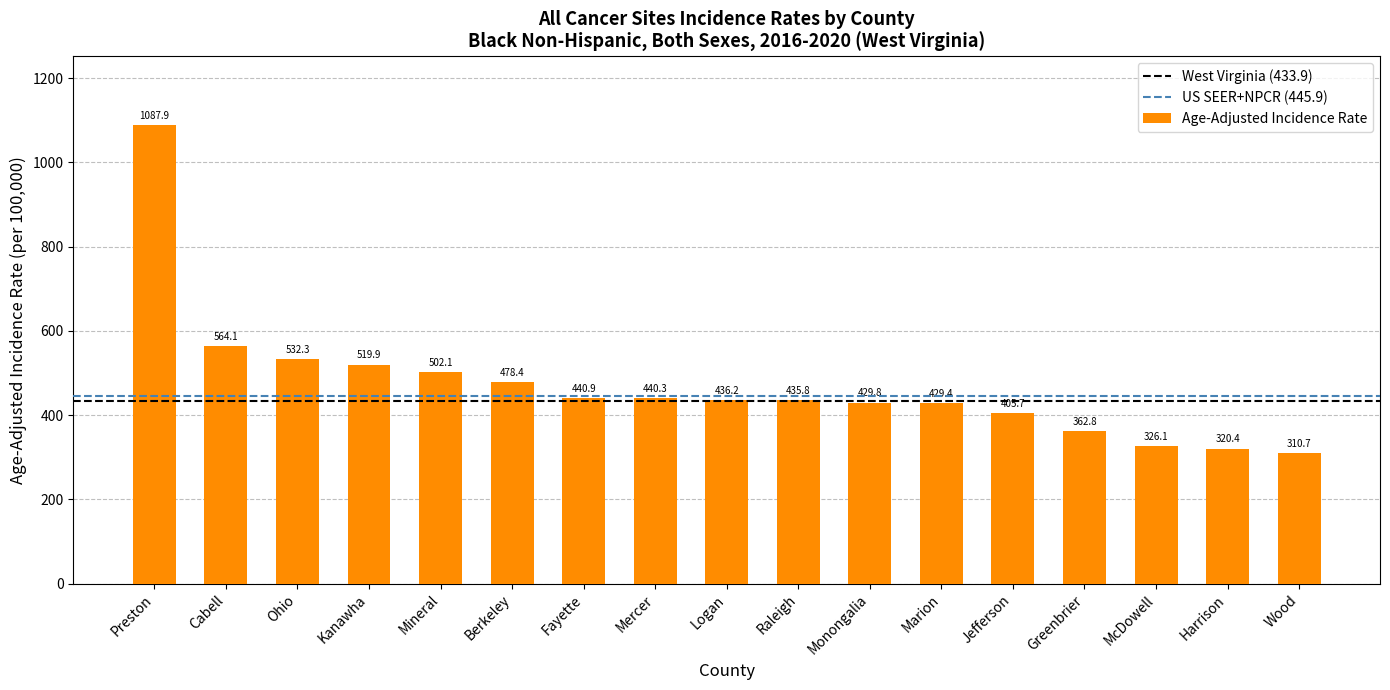

What is the minimum value shown in the chart?

310.7